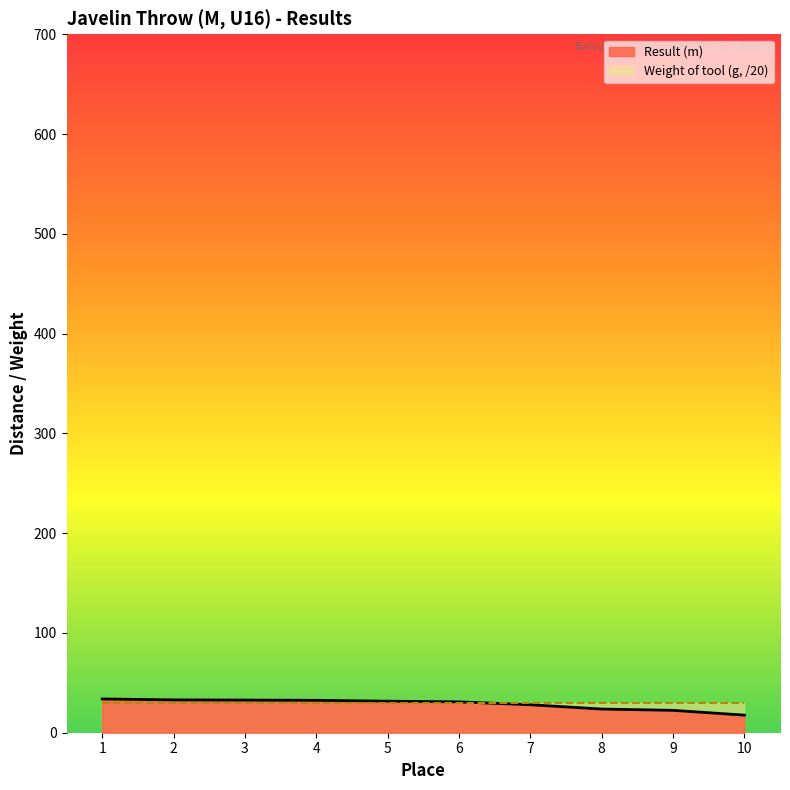

Count the number of categories in the chart.

10